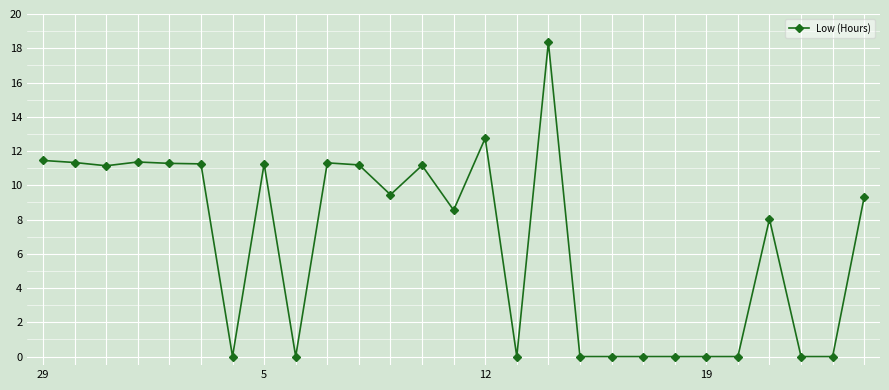

What is the average value?

6.6